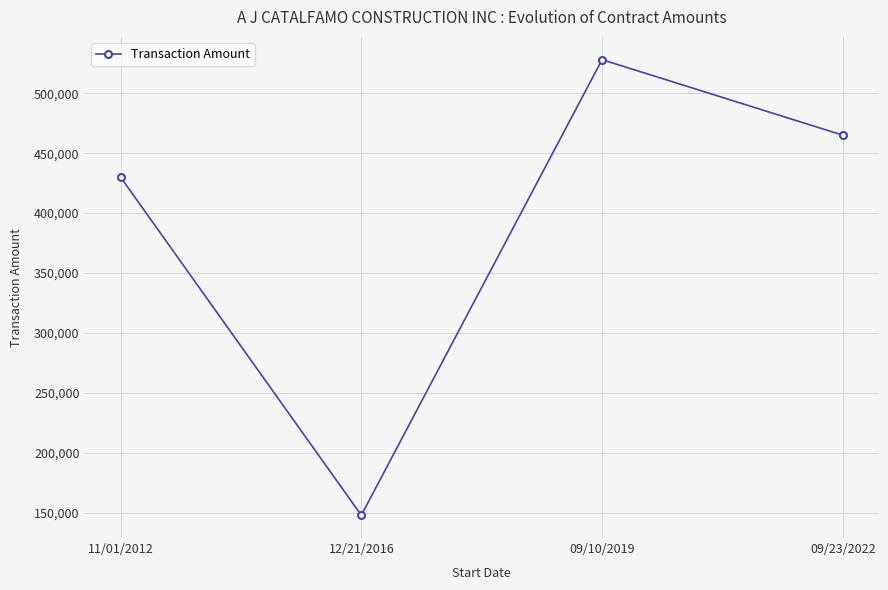

How many categories are shown in the chart?

4